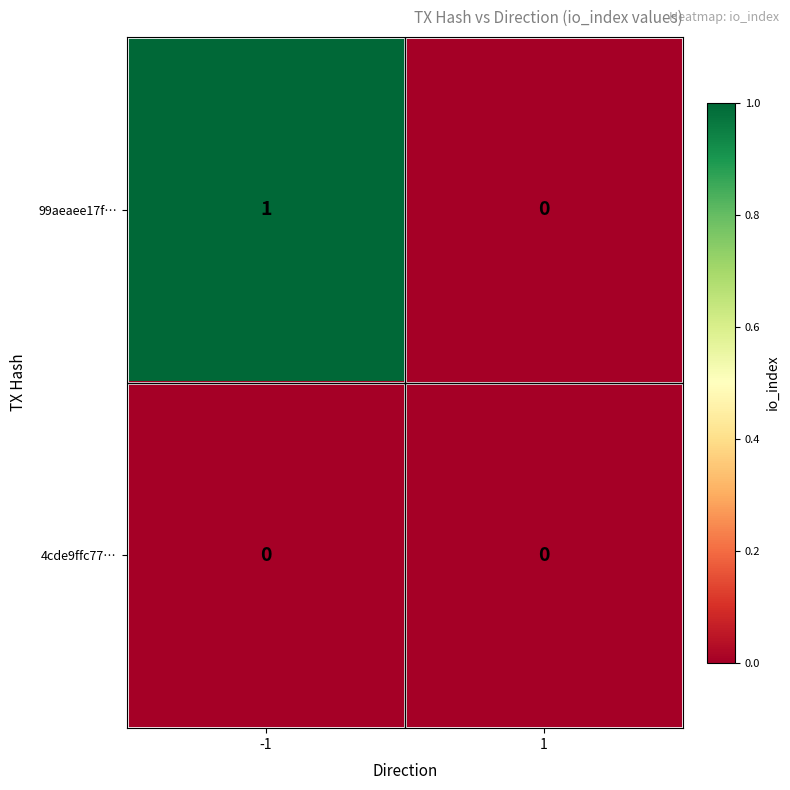

Rank the series by their maximum value, from highest to lowest.

99aeaee17f…, 4cde9ffc77…